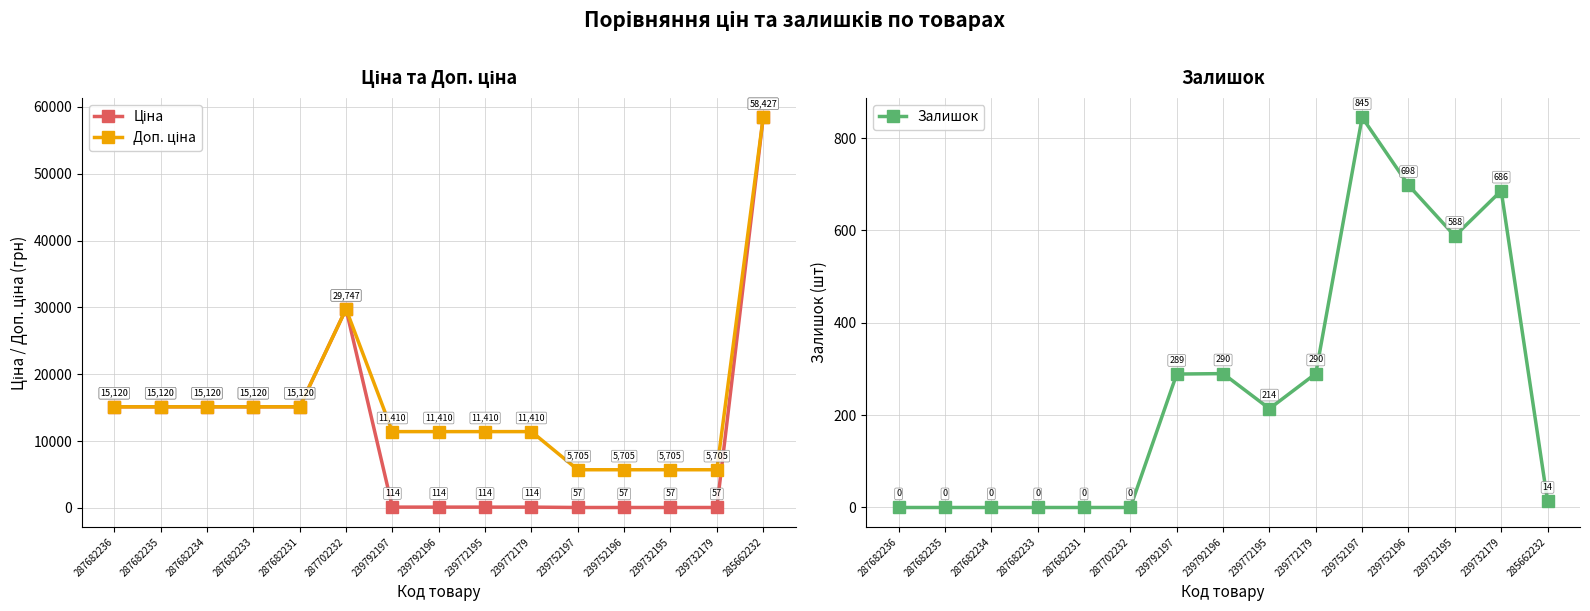

In Ціна, how many points are higher than both neighbors (excluding endpoints)?

1